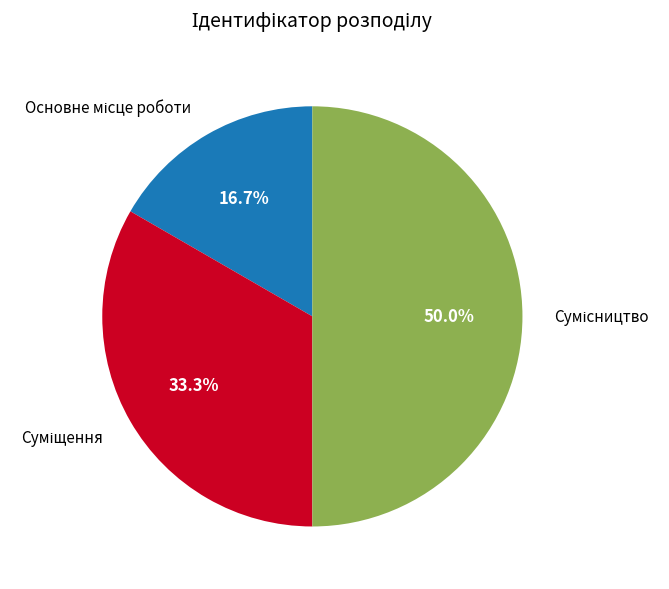

How many segments does this pie chart have?

3